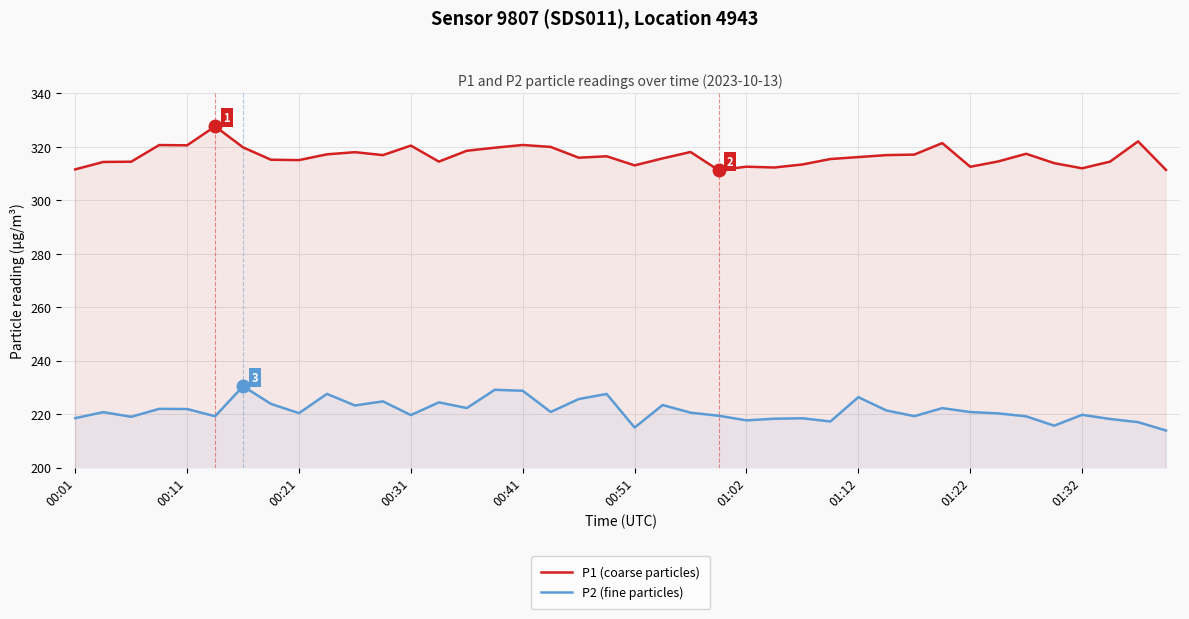

What is the average value of the P1 (coarse particles) series?

316.5